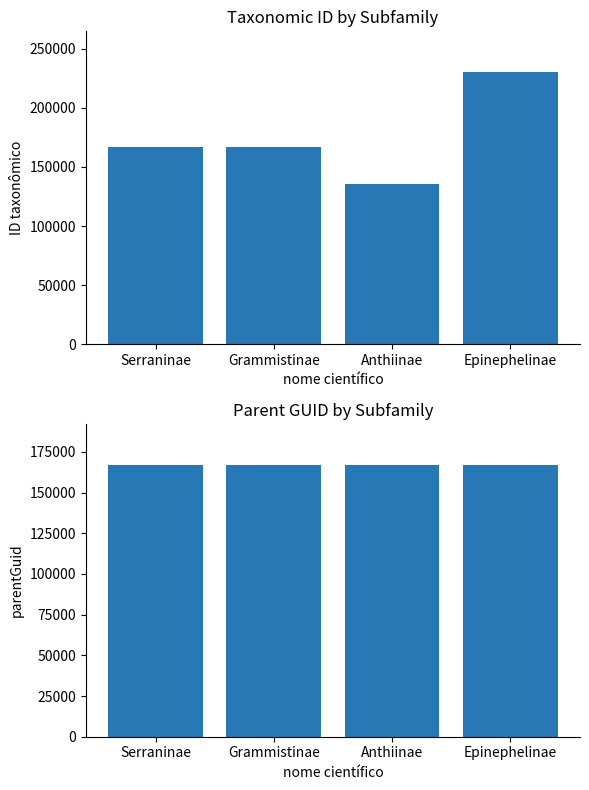

Is it true that parentGuid equals 51980 at Serraninae?

False